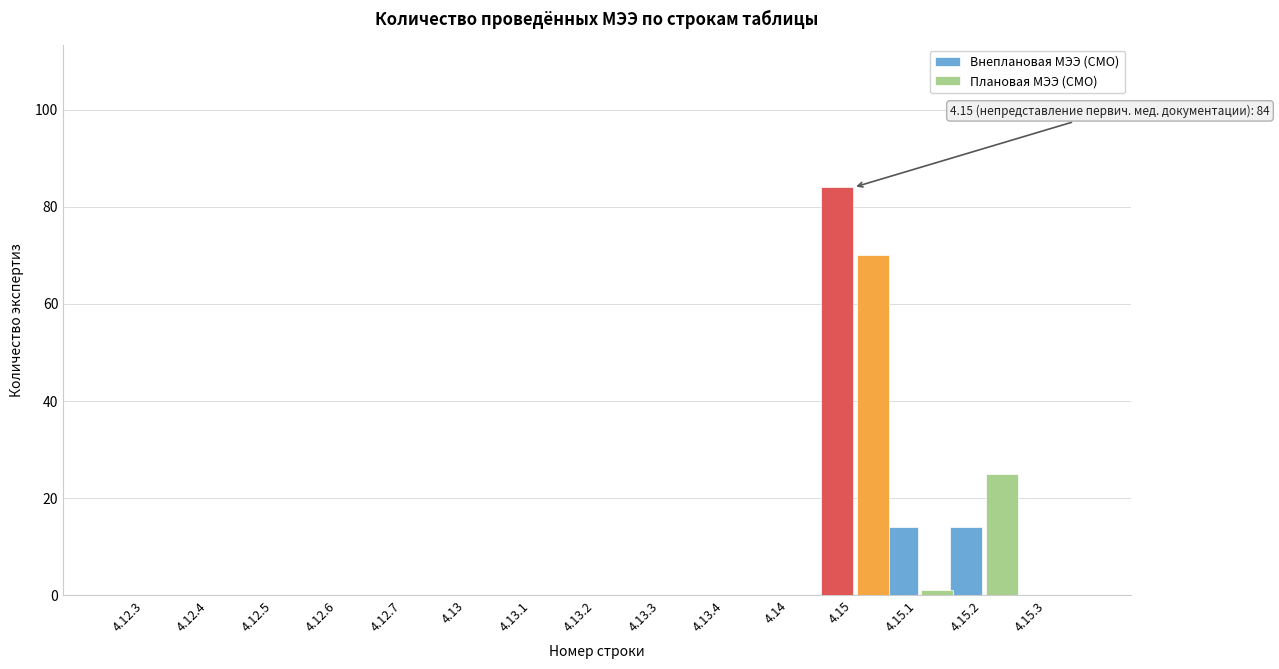

Reading left to right, transcribe all the data shown in this chart.

Внеплановая МЭЭ (СМО): 4.12.3=0	4.12.4=0	4.12.5=0	4.12.6=0	4.12.7=0	4.13=0	4.13.1=0	4.13.2=0	4.13.3=0	4.13.4=0	4.14=0	4.15=84	4.15.1=14	4.15.2=14	4.15.3=0
Плановая МЭЭ (СМО): 4.12.3=0	4.12.4=0	4.12.5=0	4.12.6=0	4.12.7=0	4.13=0	4.13.1=0	4.13.2=0	4.13.3=0	4.13.4=0	4.14=0	4.15=70	4.15.1=1	4.15.2=25	4.15.3=0